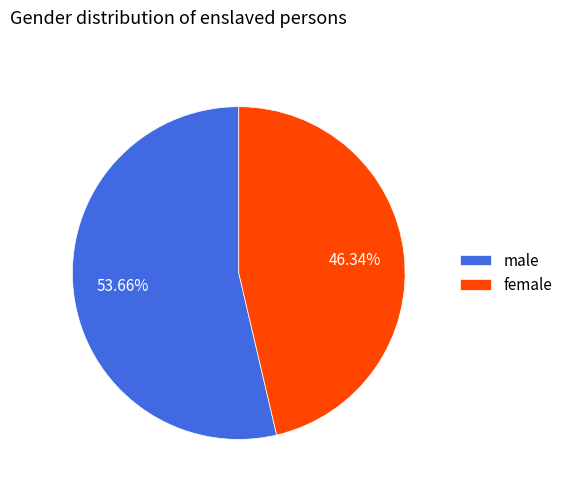

To the nearest percent, what is the difference between the male and female slice percentages?

7%